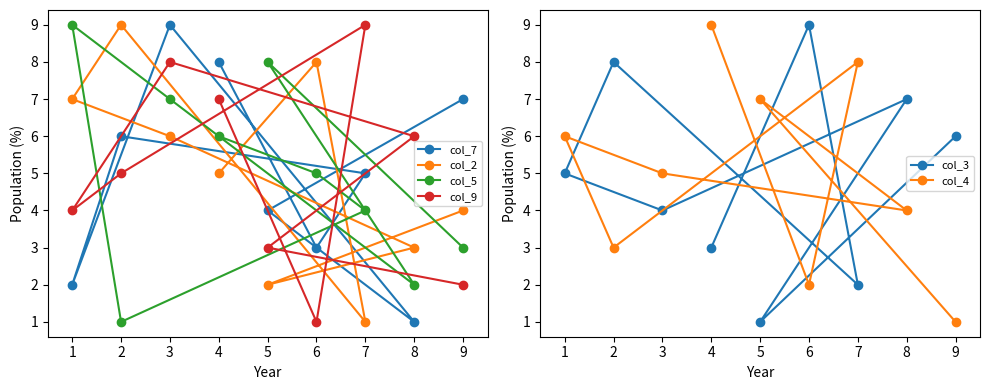

How many lines are shown in the chart?

6